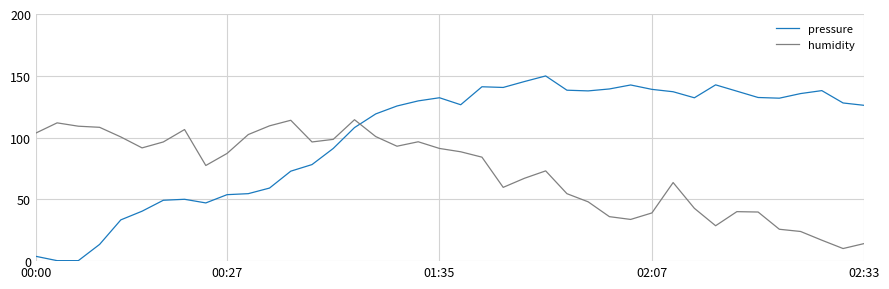

What is the lowest value of the humidity series?

10.2